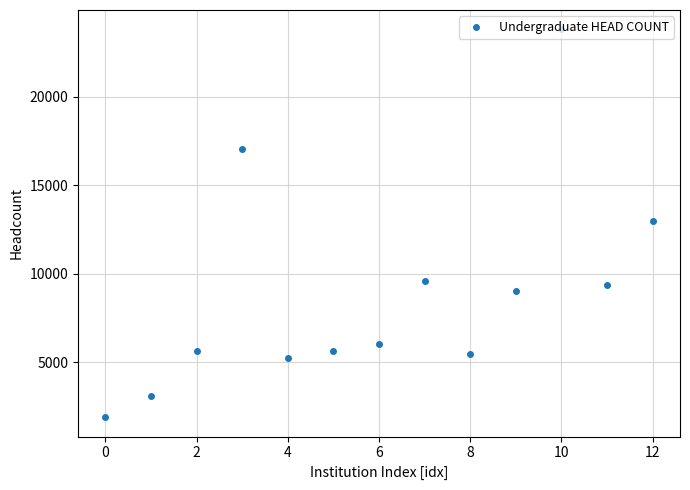

True or false: there are more than 1 points higher than both neighbors.

True